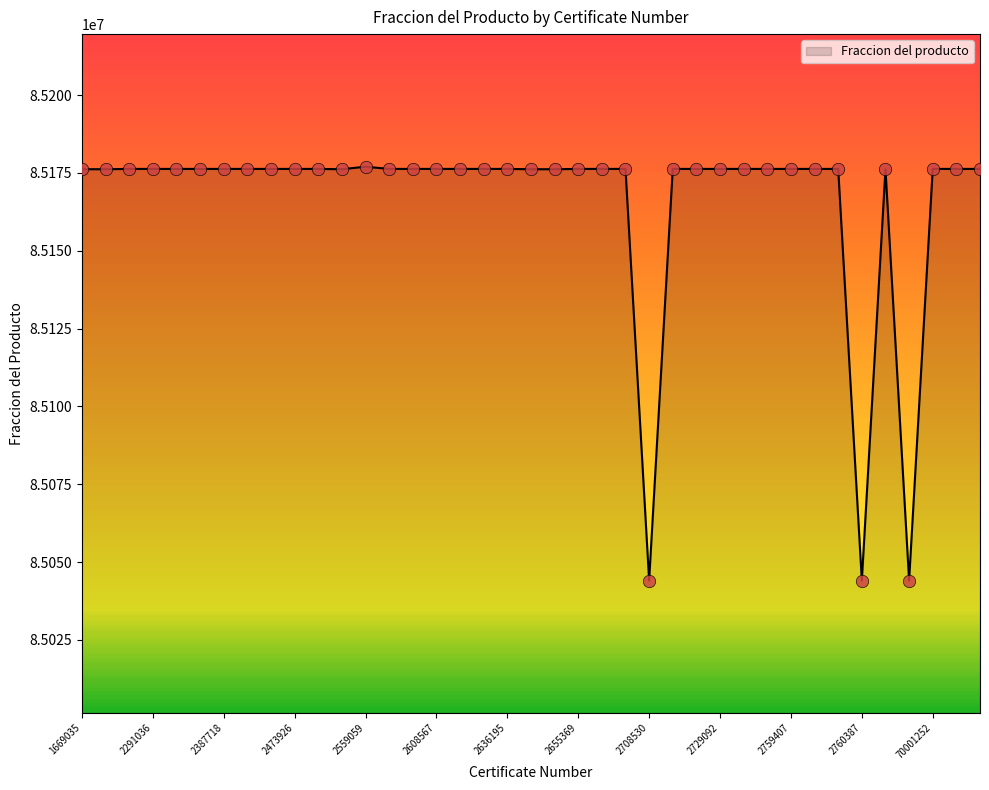

What is the maximum value shown in the chart?

85177010